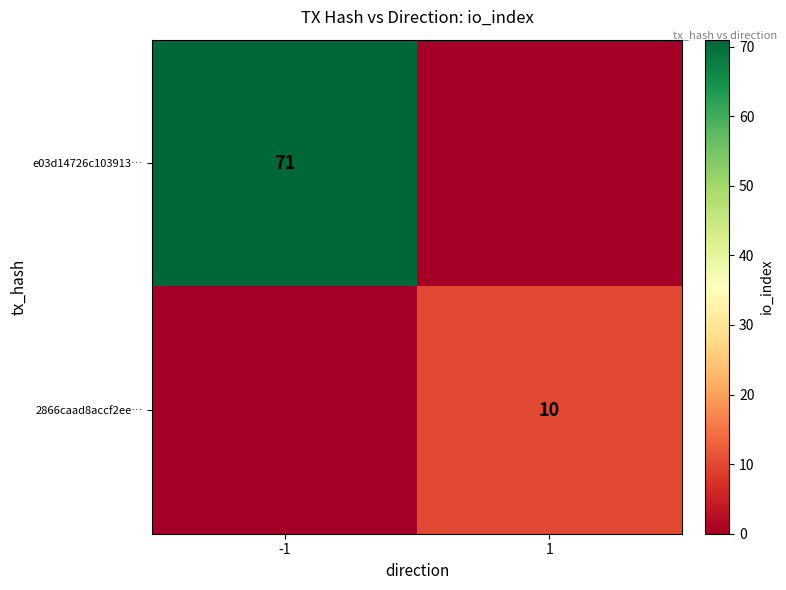

Is the value of e03d14726c103913… at -1 greater than the value of 2866caad8accf2ee… at 1?

Yes